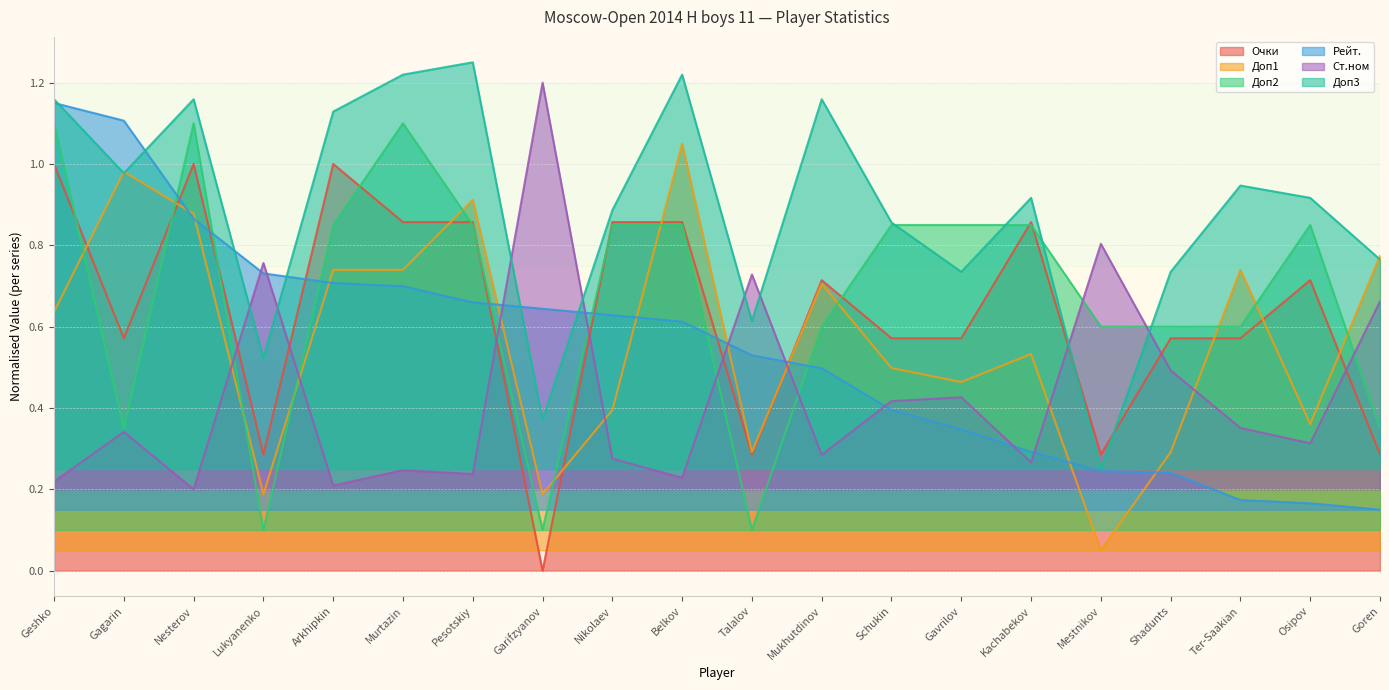

True or false: Доп3 has a value of 0.9 at Schukin.

True